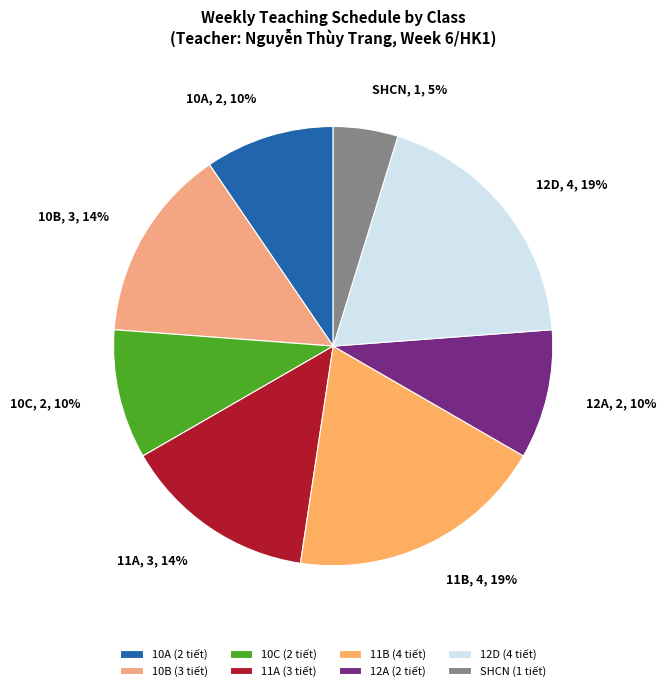

Approximately how many times larger is the value at 12A compared to 12D?

0.5